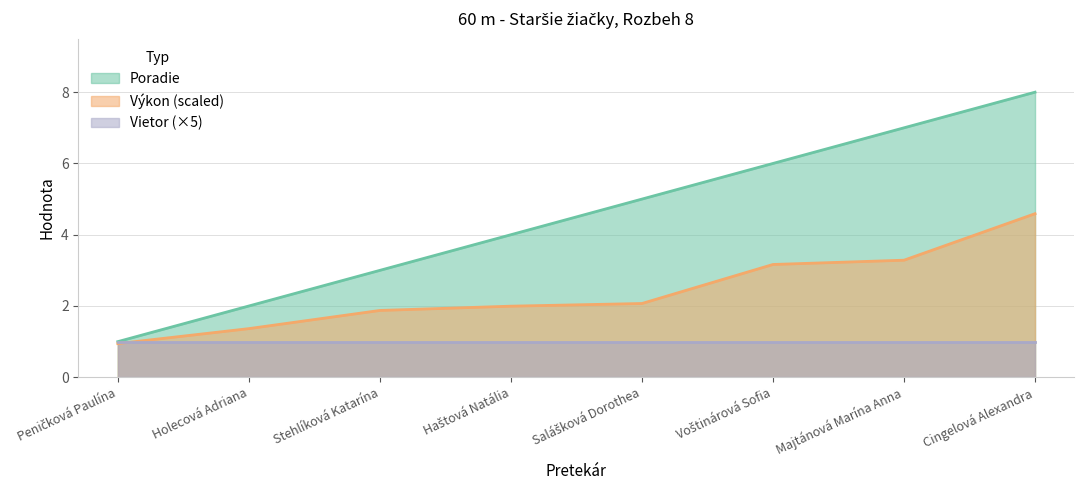

True or false: Poradie has more than 1 interior local peaks.

False